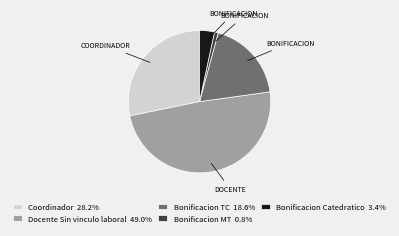

How many slices are in this pie chart?

5